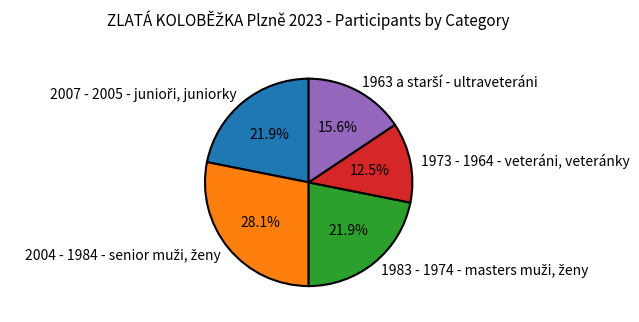

Which category has the smallest portion of the pie?

1973 - 1964 - veteráni, veteránky